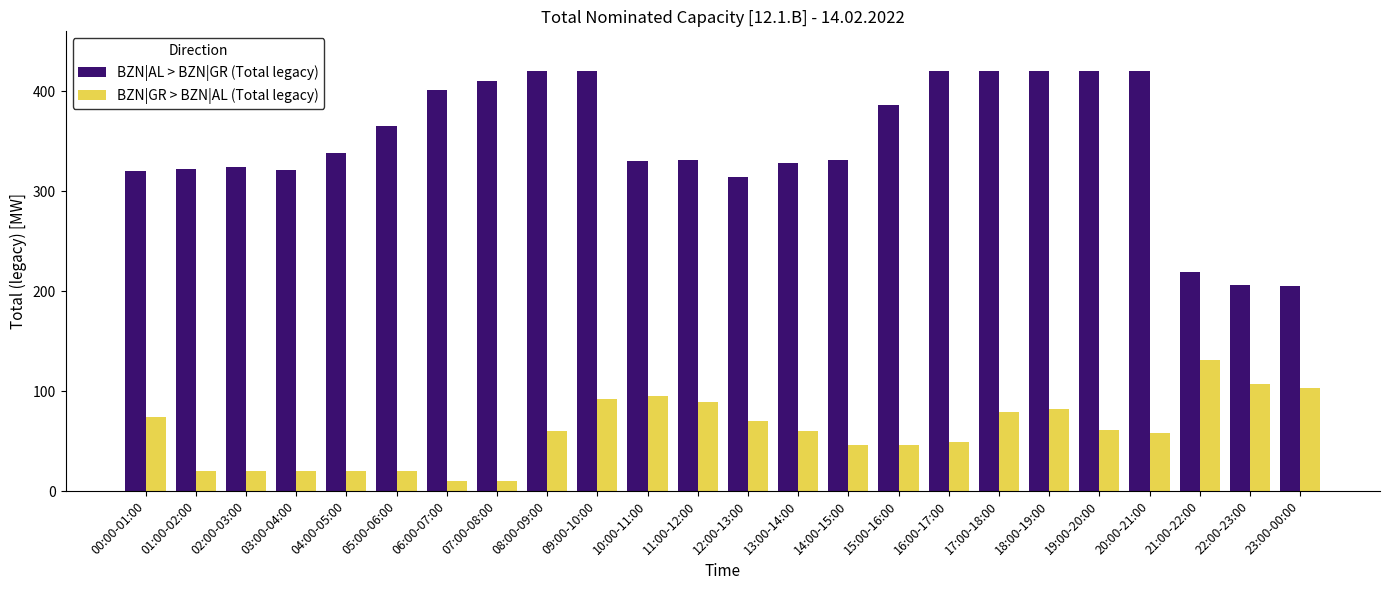

What is the smallest value displayed?

10